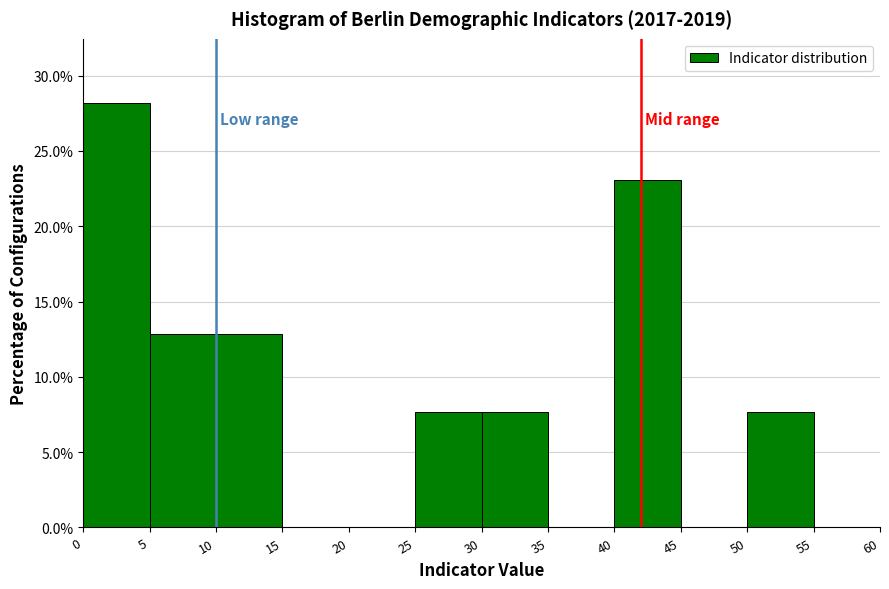

Over which range of the x-axis is the bar tallest?

0 to 5